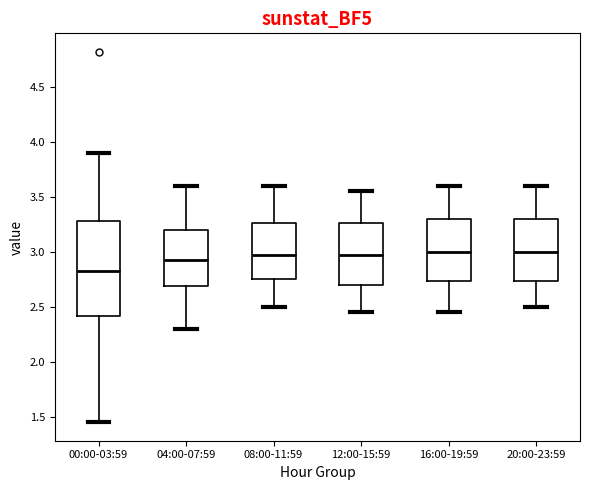

Reading left to right, transcribe this box plot: for each box, give where its median line is, the range the box spans, and where its two whiskers end, as read against the y-axis. The values are not printed on the chart, so give them approximately, as read against the axis.

00:00-03:59: median 2.85, box 2.40 to 3.30, whiskers 1.45 to 3.90
04:00-07:59: median 2.95, box 2.70 to 3.20, whiskers 2.30 to 3.60
08:00-11:59: median 3.00, box 2.75 to 3.25, whiskers 2.50 to 3.60
12:00-15:59: median 3.00, box 2.70 to 3.25, whiskers 2.45 to 3.55
16:00-19:59: median 3.00, box 2.75 to 3.30, whiskers 2.45 to 3.60
20:00-23:59: median 3.00, box 2.75 to 3.30, whiskers 2.50 to 3.60